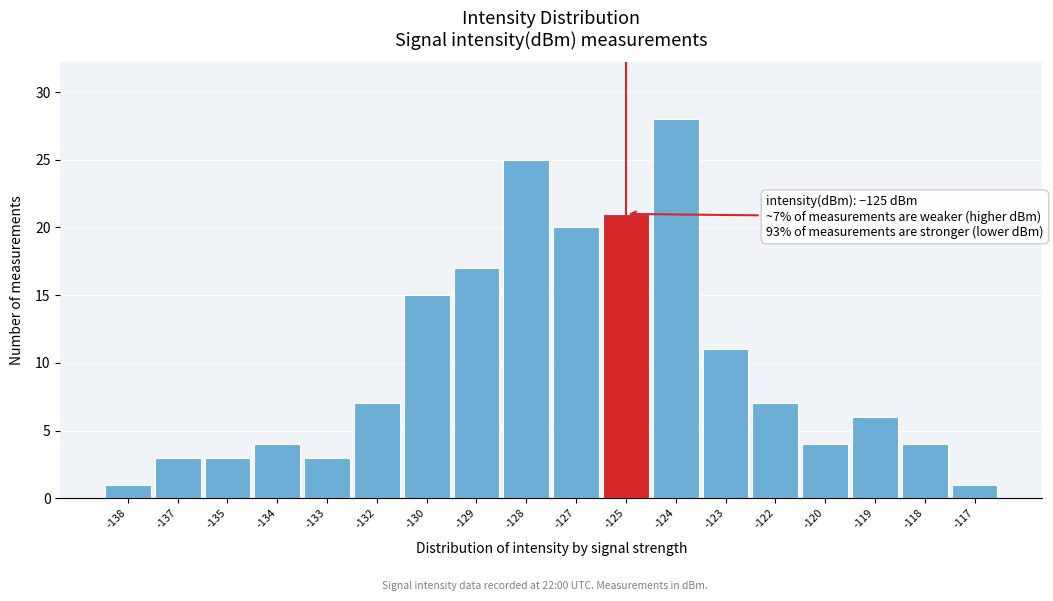

Reading left to right, extract all data points from this chart.

1	3	3	4	3	7	15	17	25	20	21	28	11	7	4	6	4	1